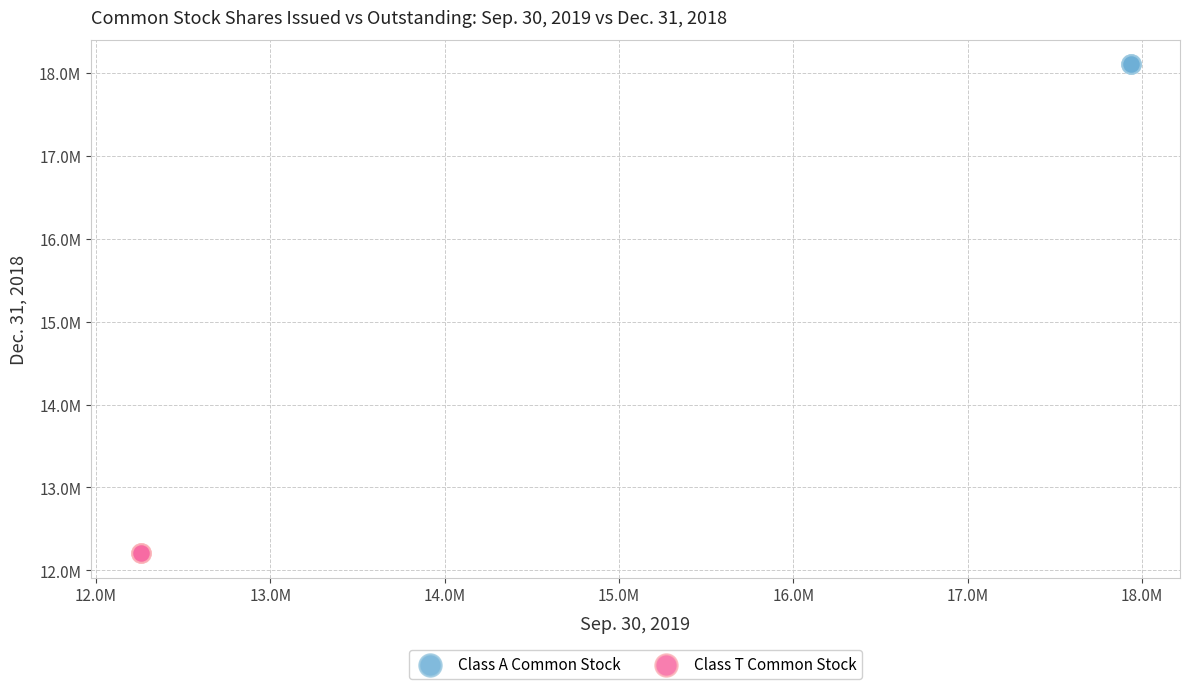

What are all the series names shown in the legend?

Class A Common Stock, Class T Common Stock